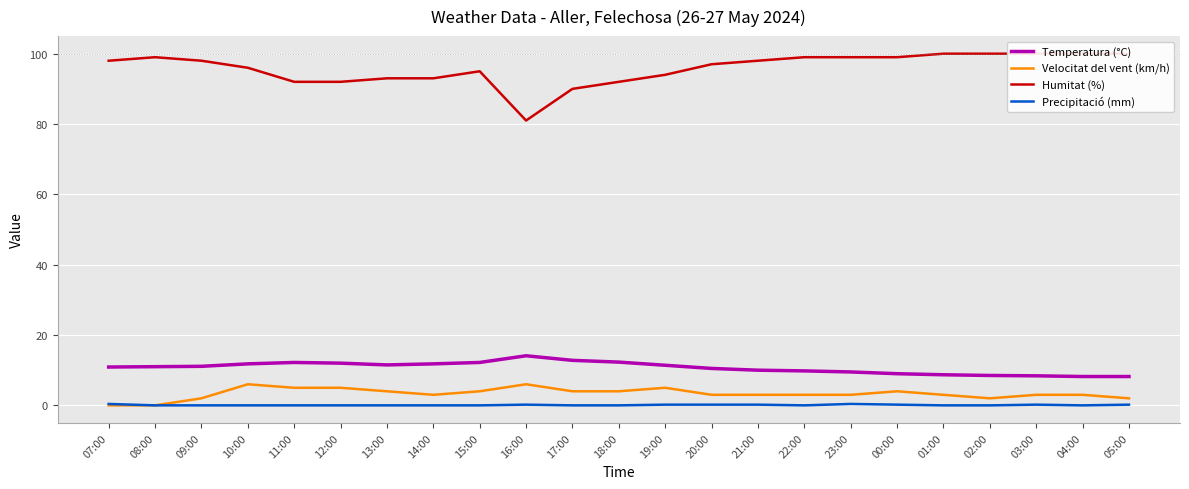

Where is the first local maximum for Precipitació (mm)?

16:00